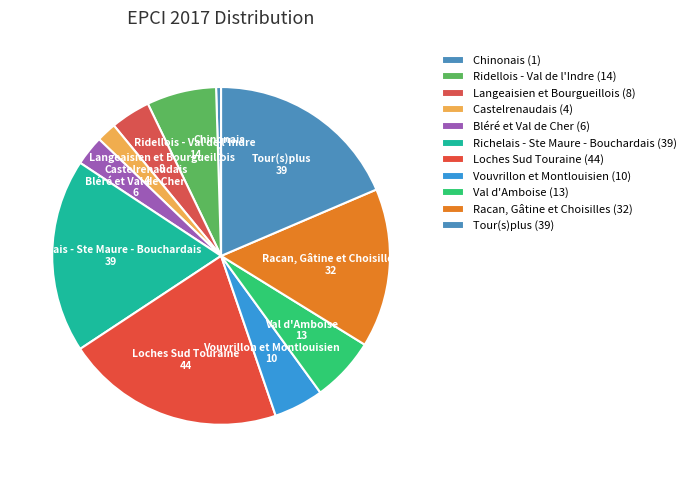

The Val d'Amboise slice represents 18% of the pie. True or false?

False